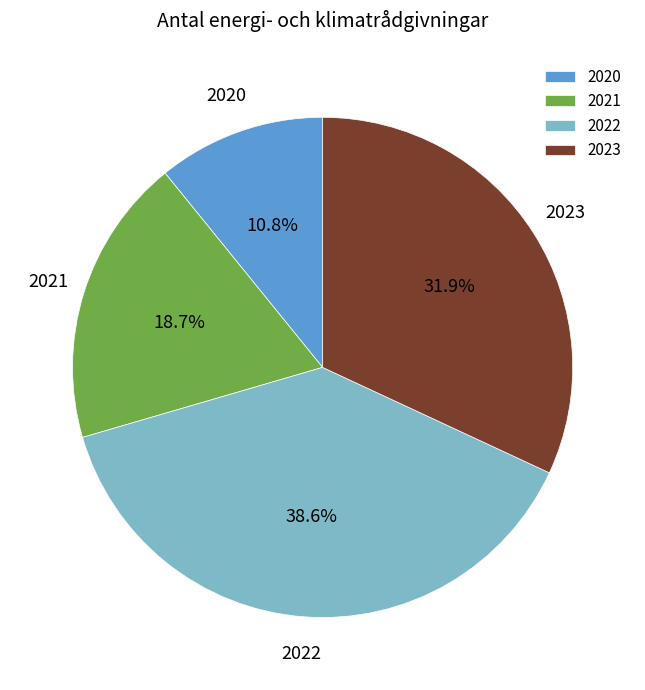

Do 2022 and 2021 together represent more than half of the pie?

Yes